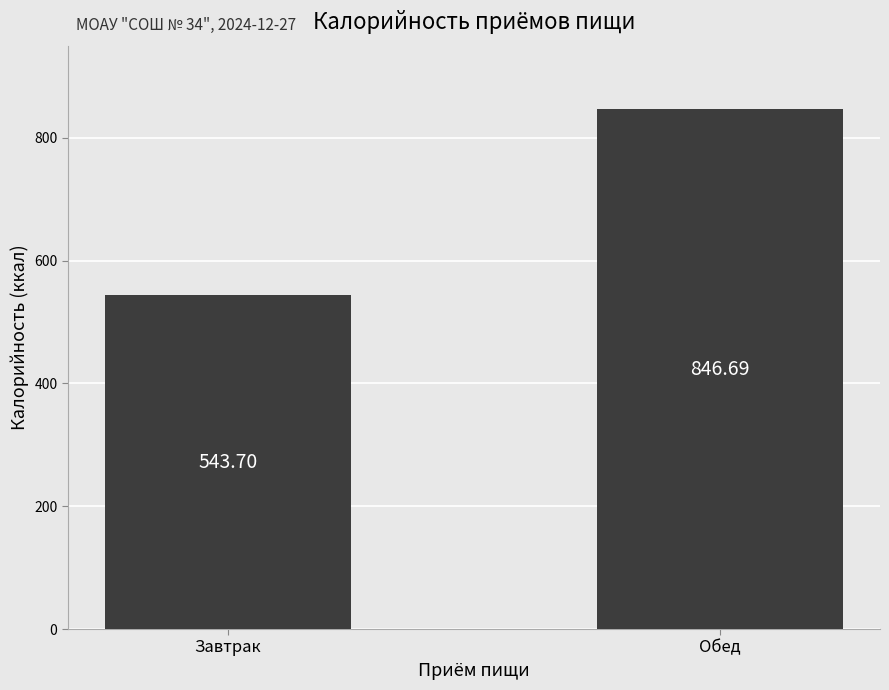

Is it true that the value at Завтрак is 543.7?

True